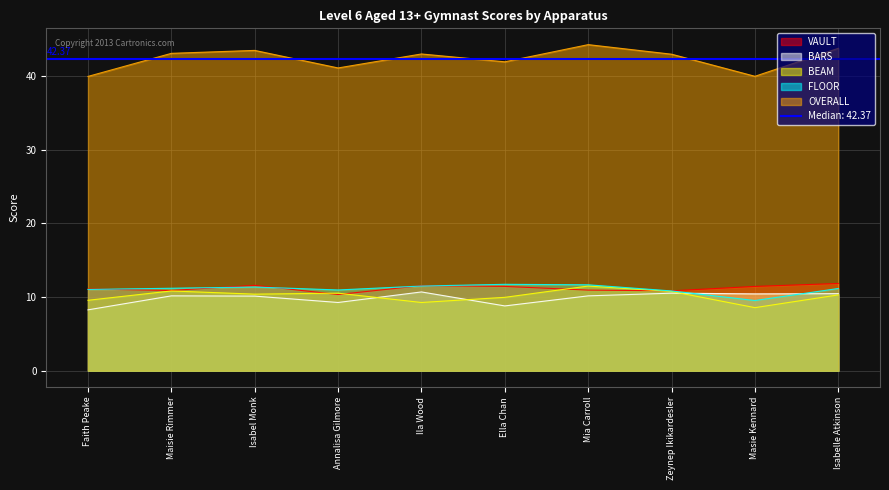

True or false: BEAM has more than 1 interior local peaks.

True